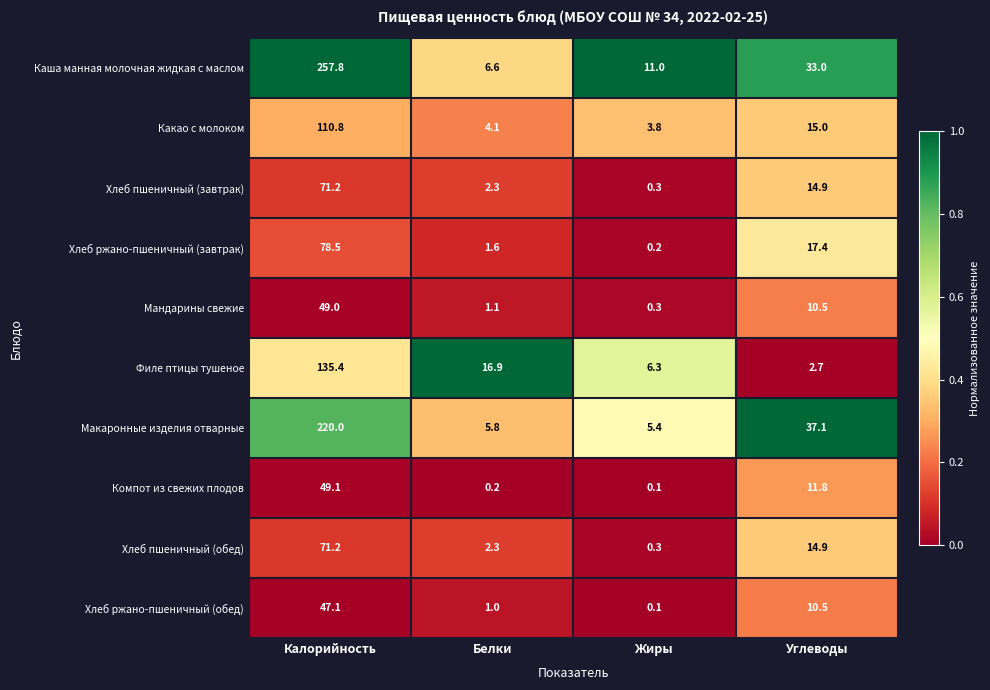

Is the value of Хлеб пшеничный (обед) at Жиры greater than the value of Макаронные изделия отварные at Белки?

No